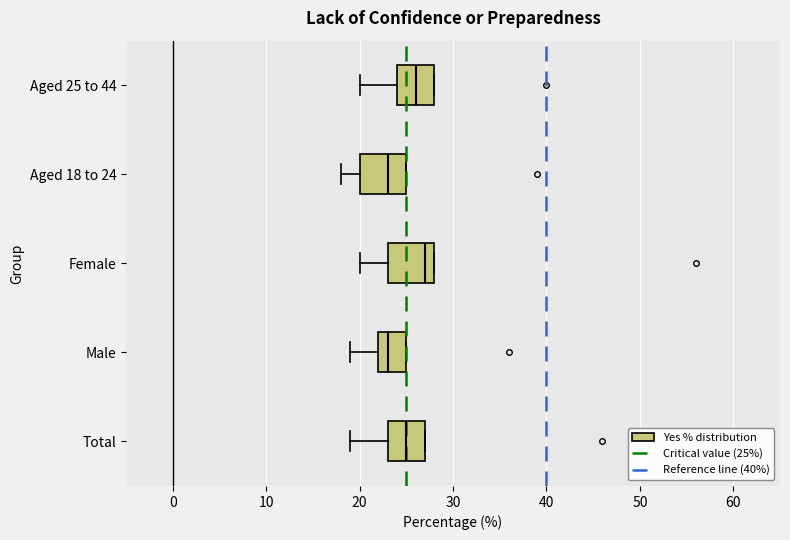

Where is the right edge of the box for Female on the x-axis? The values are not printed on the chart, so give them approximately, as read against the axis.

28